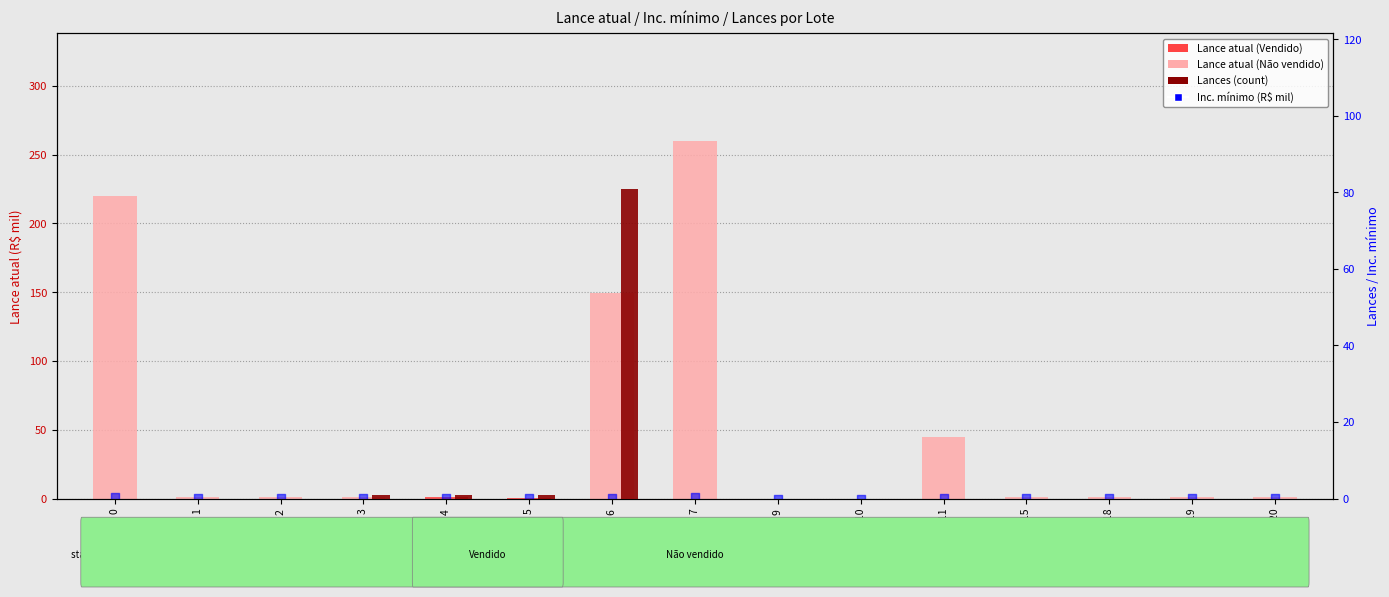

At which category is the sum across all series the highest?

Lote 6